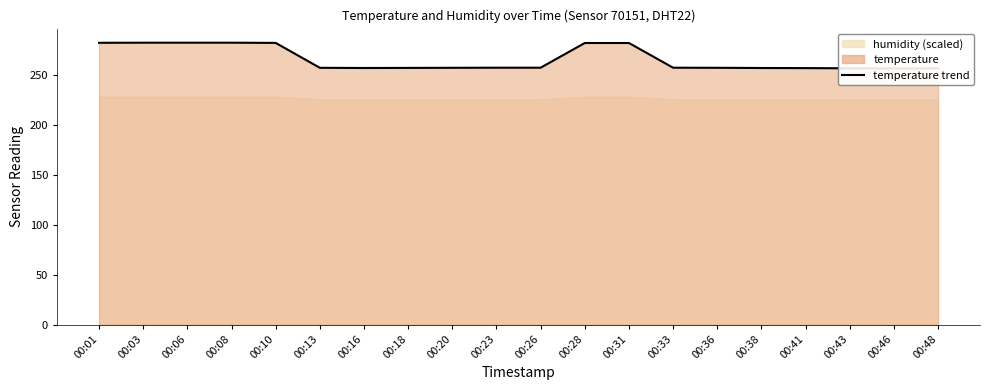

The value at 00:41 is 62.3. True or false?

False